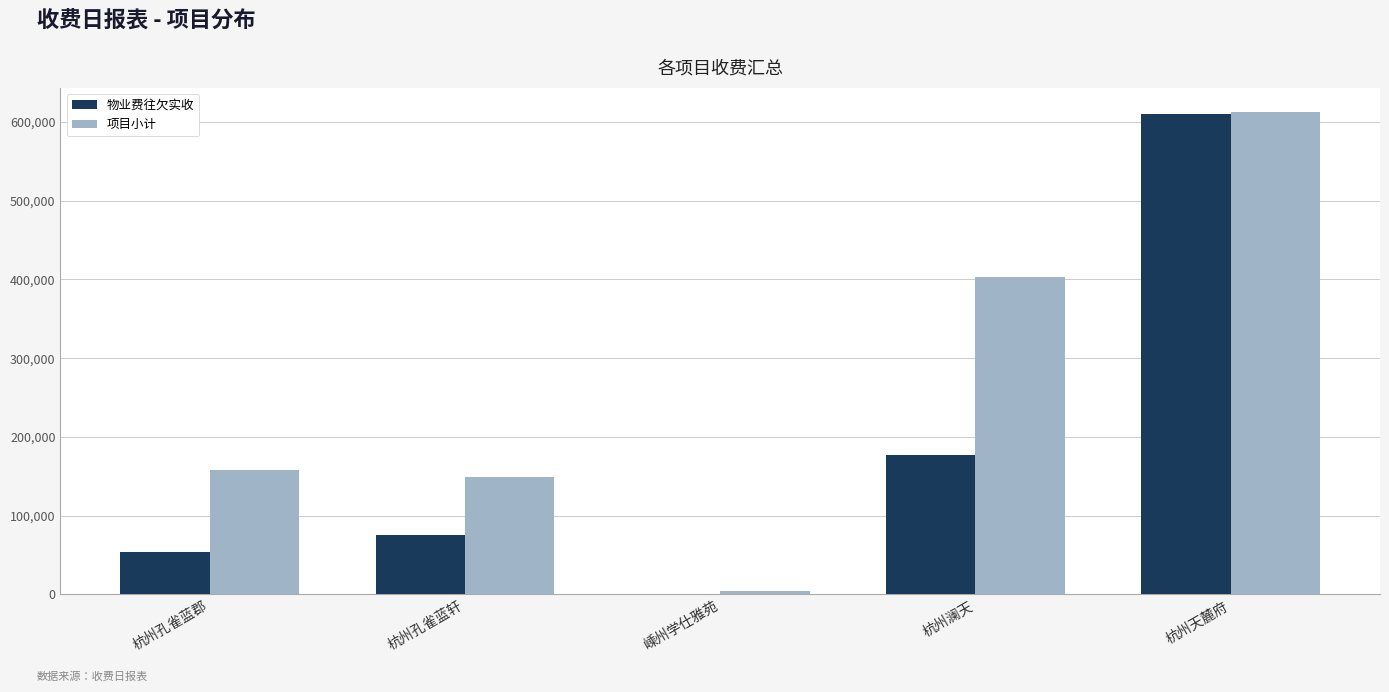

Is it true that 项目小计 equals 149721.7 at 杭州孔雀蓝轩?

True